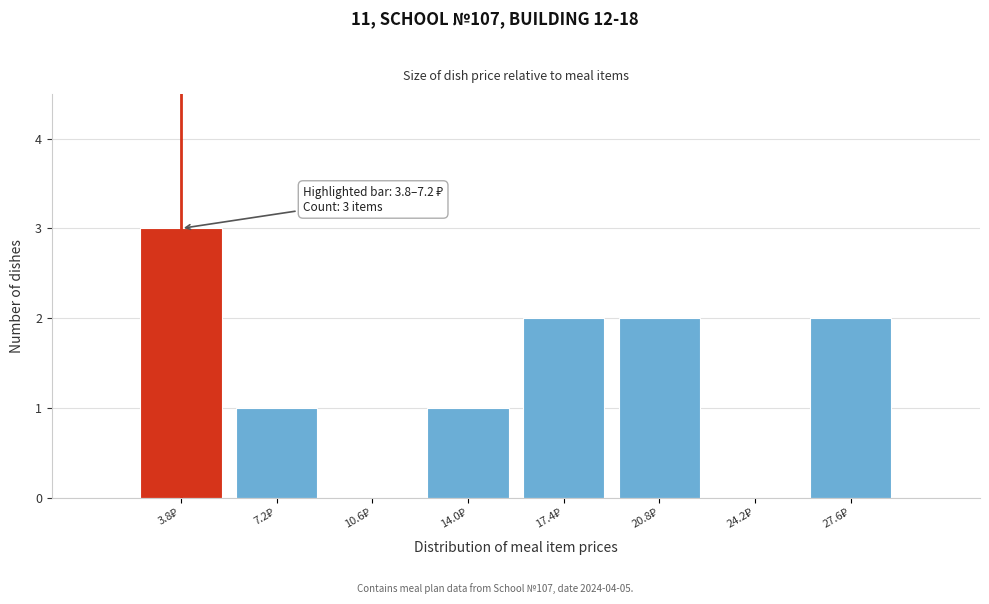

What is the greatest value displayed?

3